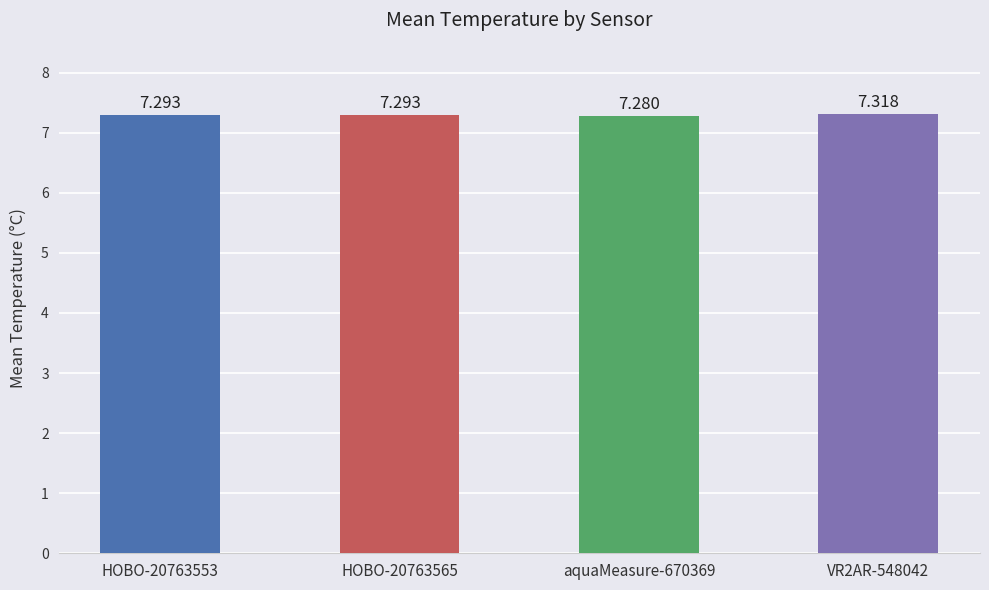

The value at VR2AR-548042 is 10.1. True or false?

False